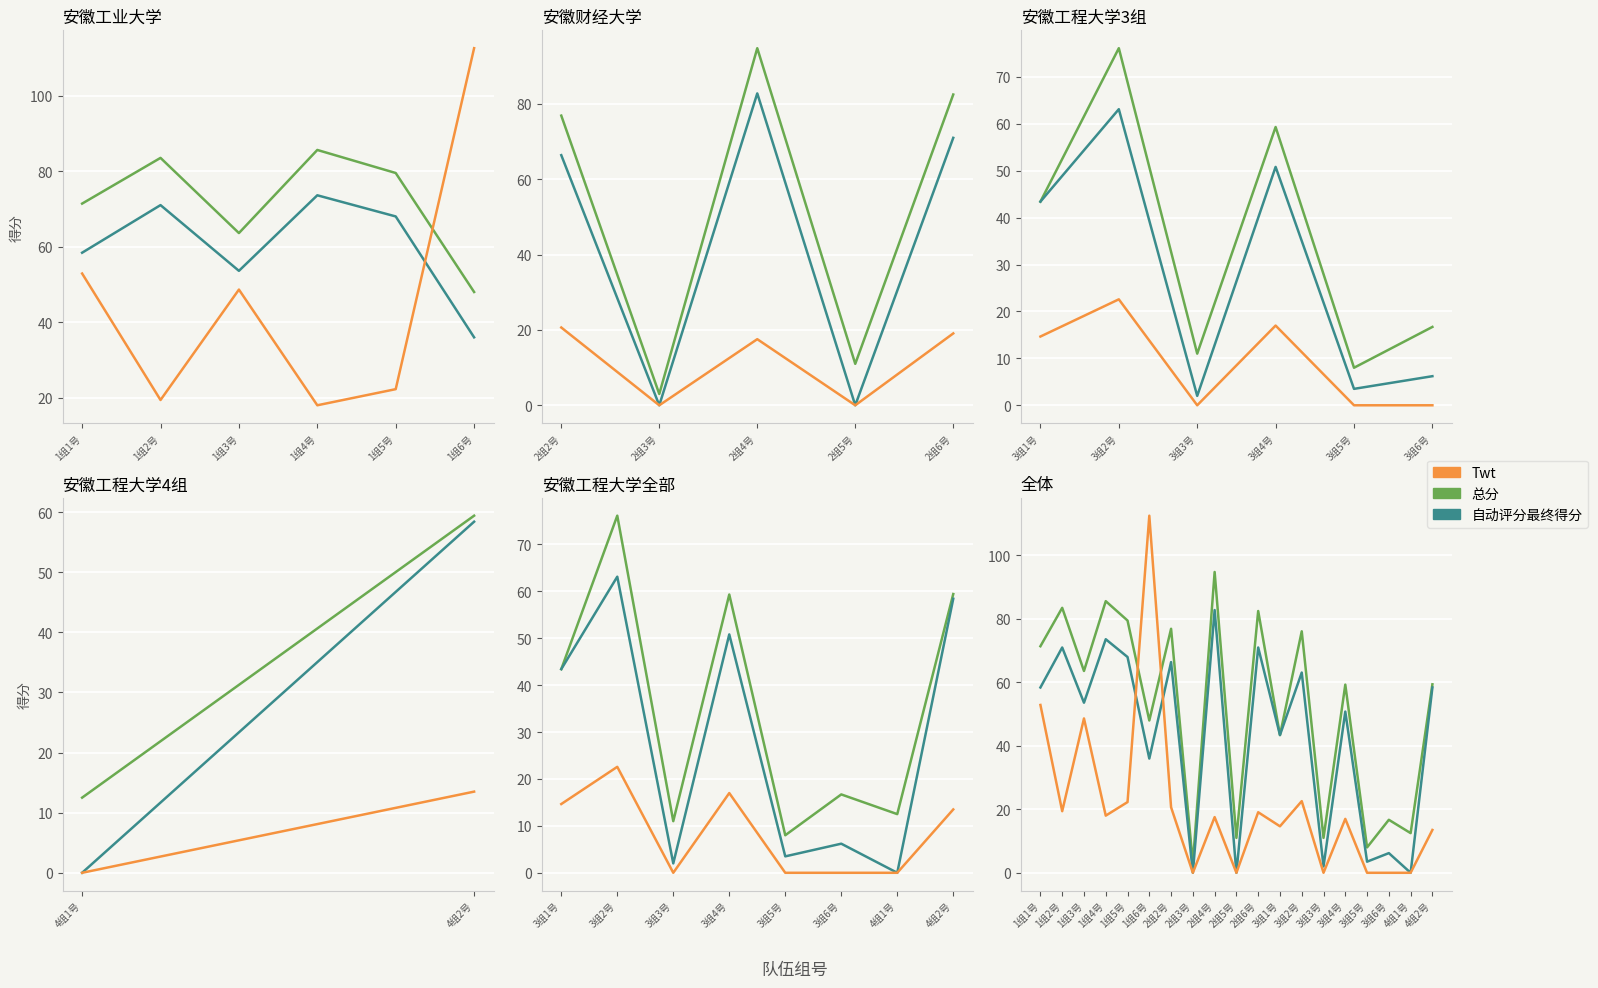

True or false: Twt and 总分 cross at least once.

True